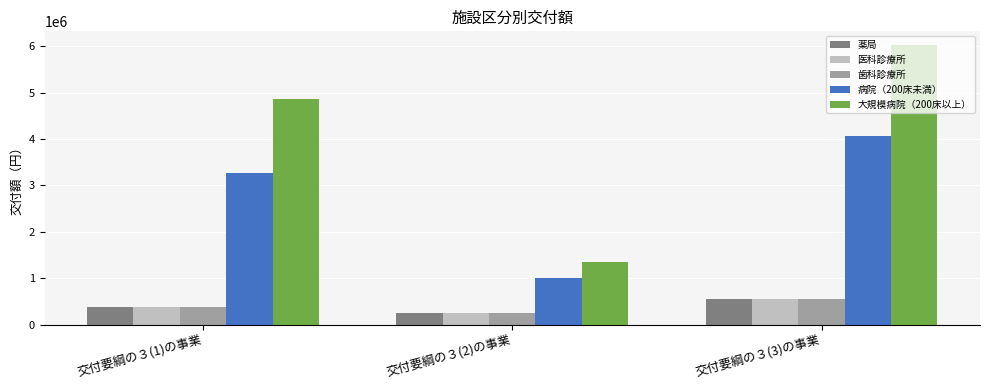

What are all the series names shown in the legend?

薬局, 医科診療所, 歯科診療所, 病院（200床未満）, 大規模病院（200床以上）